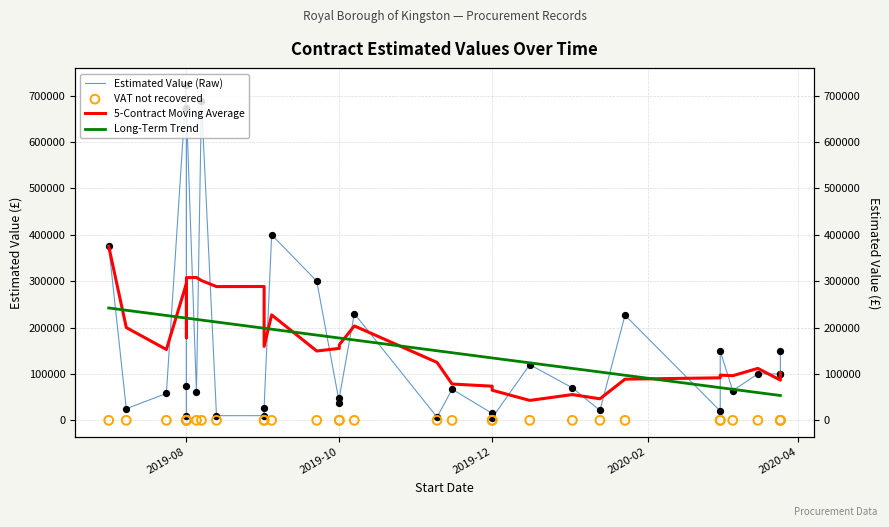

At how many categories does at least one series exceed 316360?

5